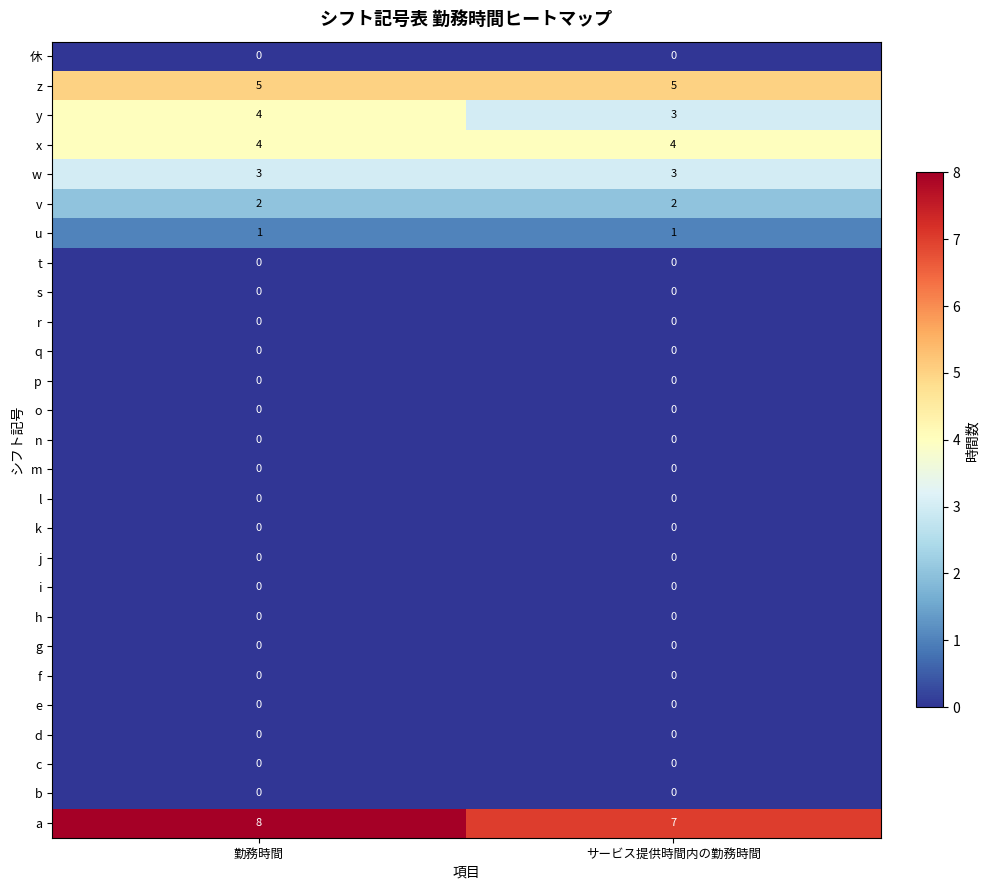

What is the total value across all series at 勤務時間?

27